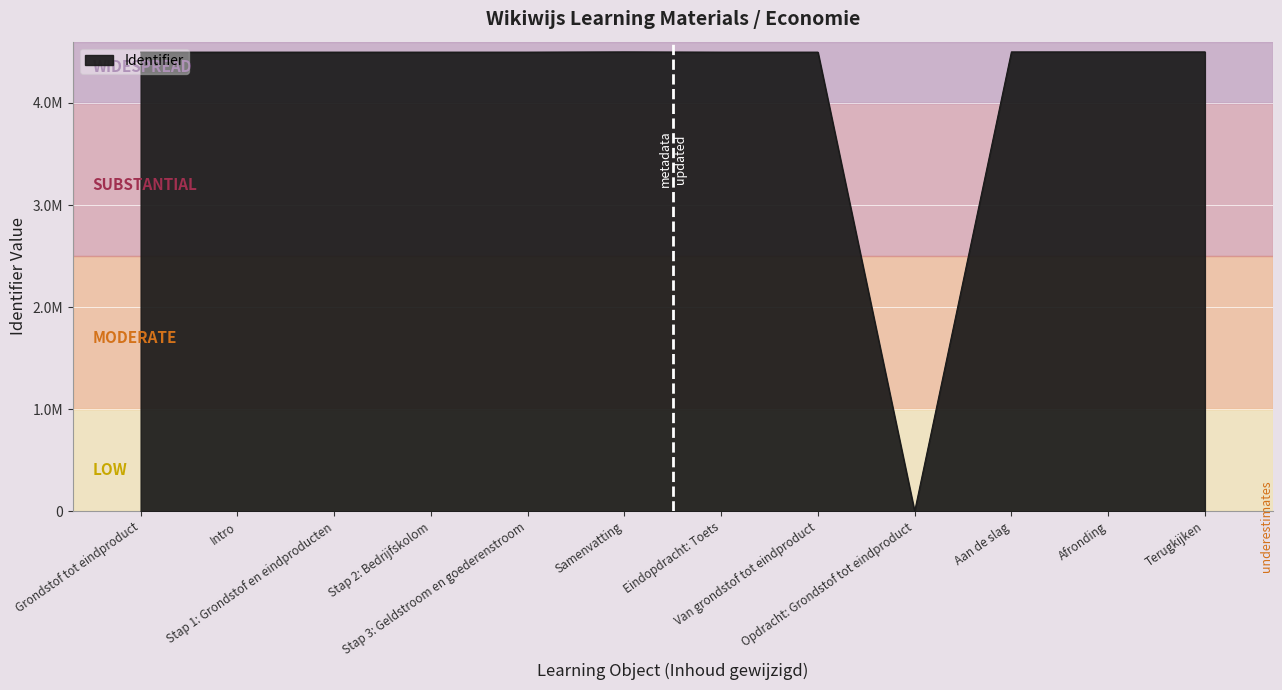

What is the difference between the second highest and minimum values?

4499745